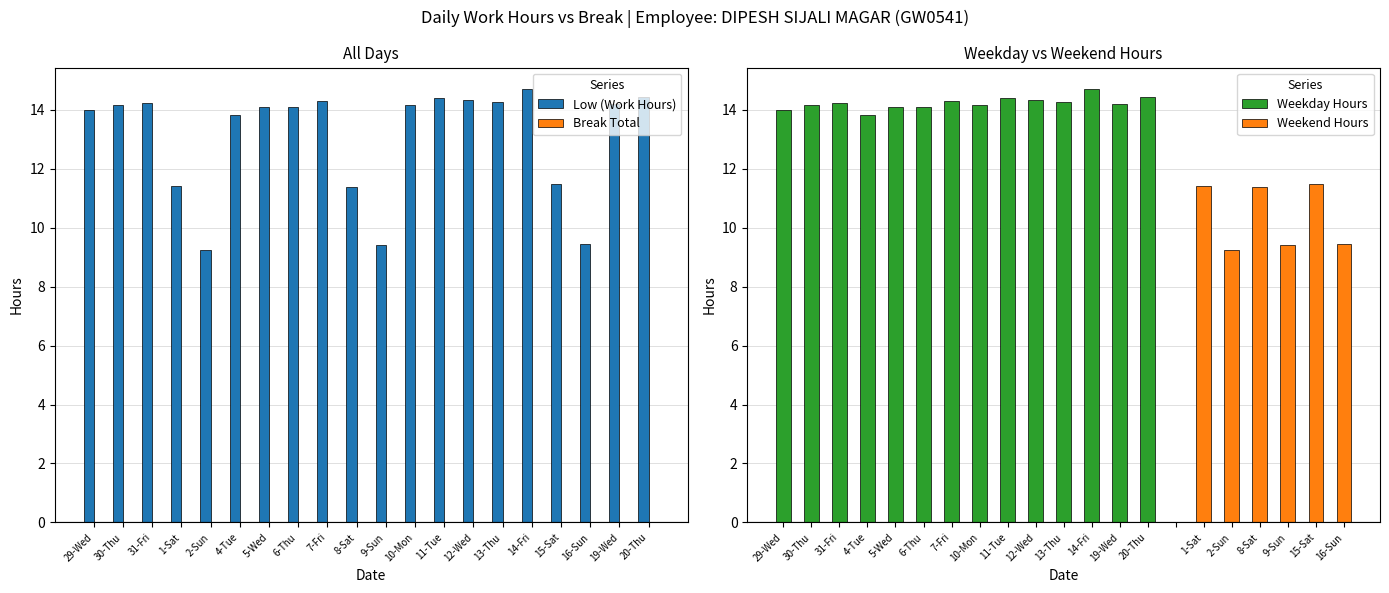

How many values exceed 14?

13